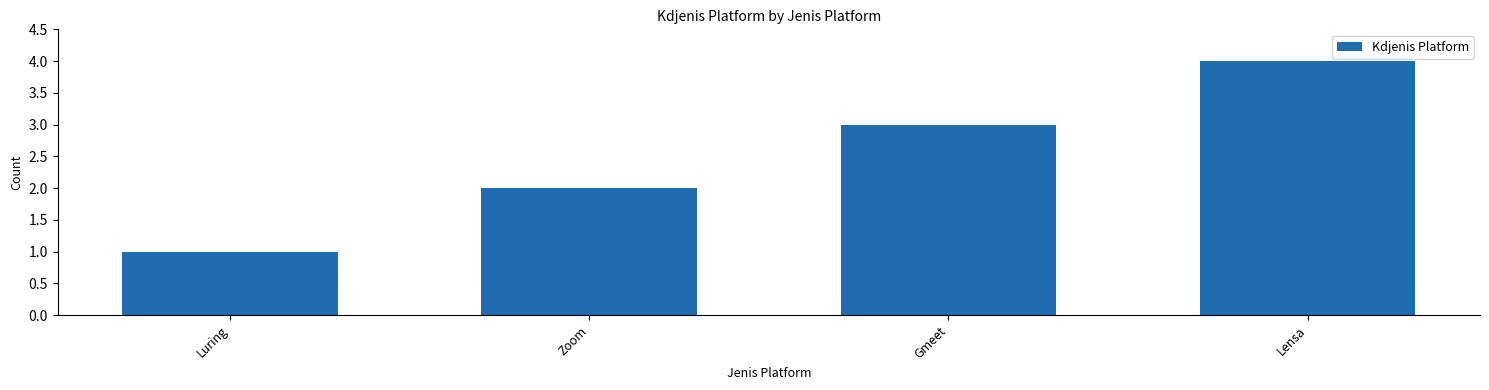

The chart shows a value of 1 at Zoom. True or false?

False